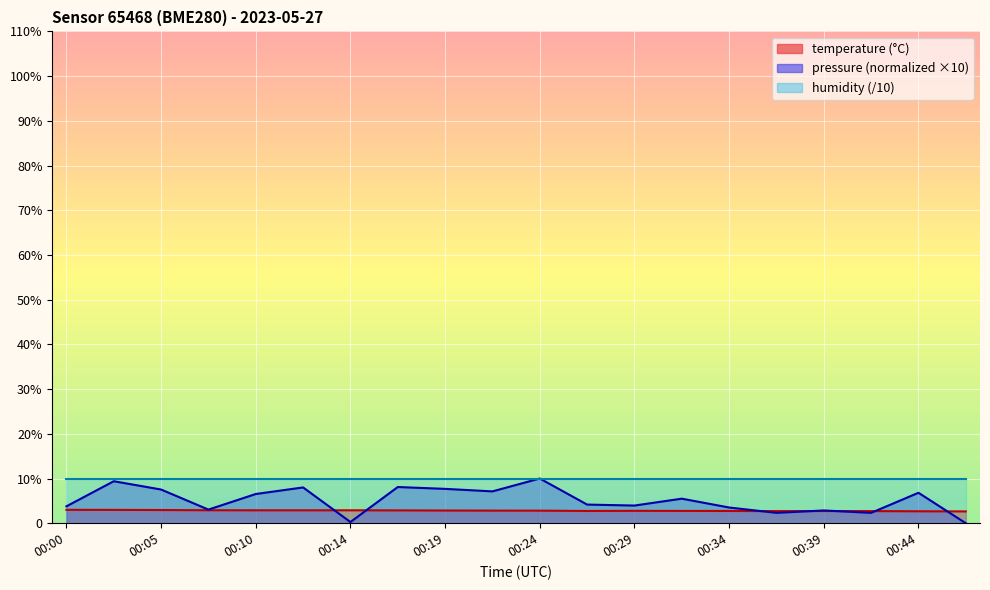

Which category has the highest value across all series?

00:24